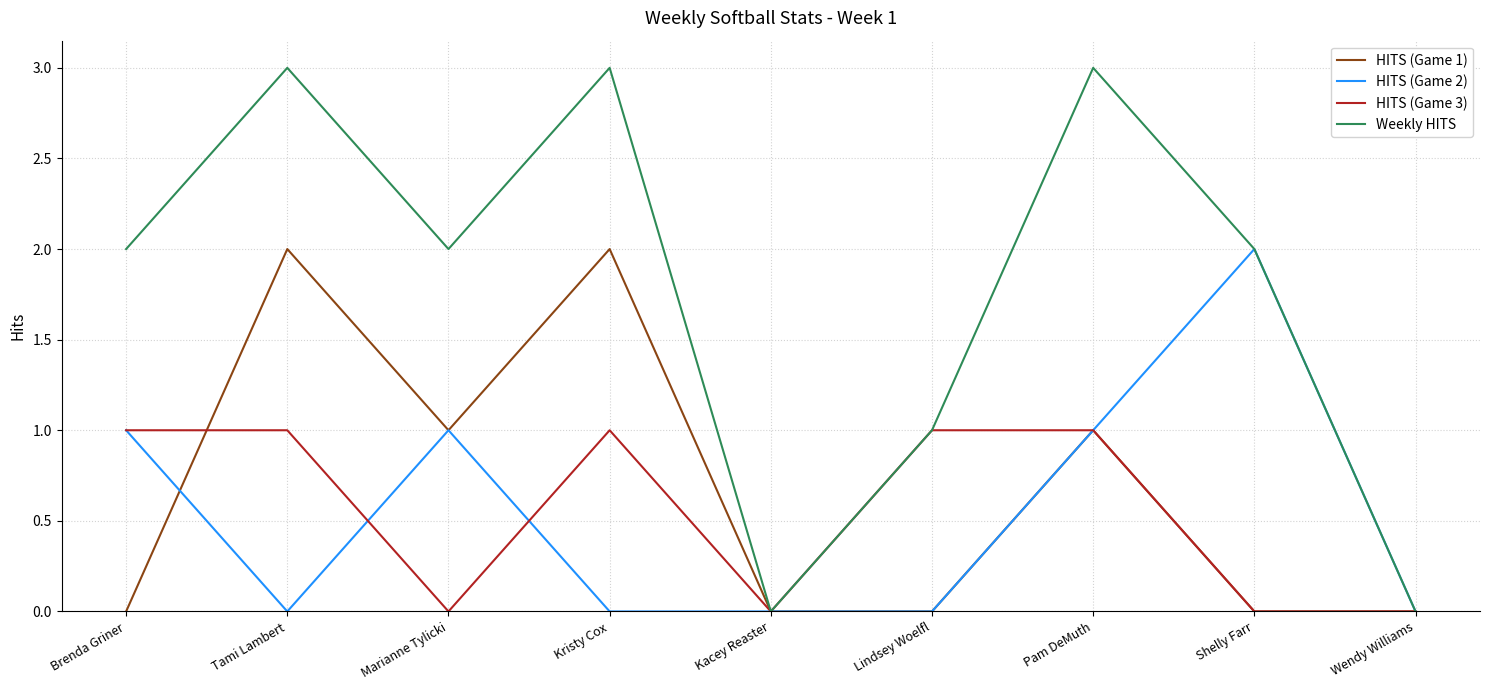

Is it true that HITS (Game 3) equals 1 at Shelly Farr?

False